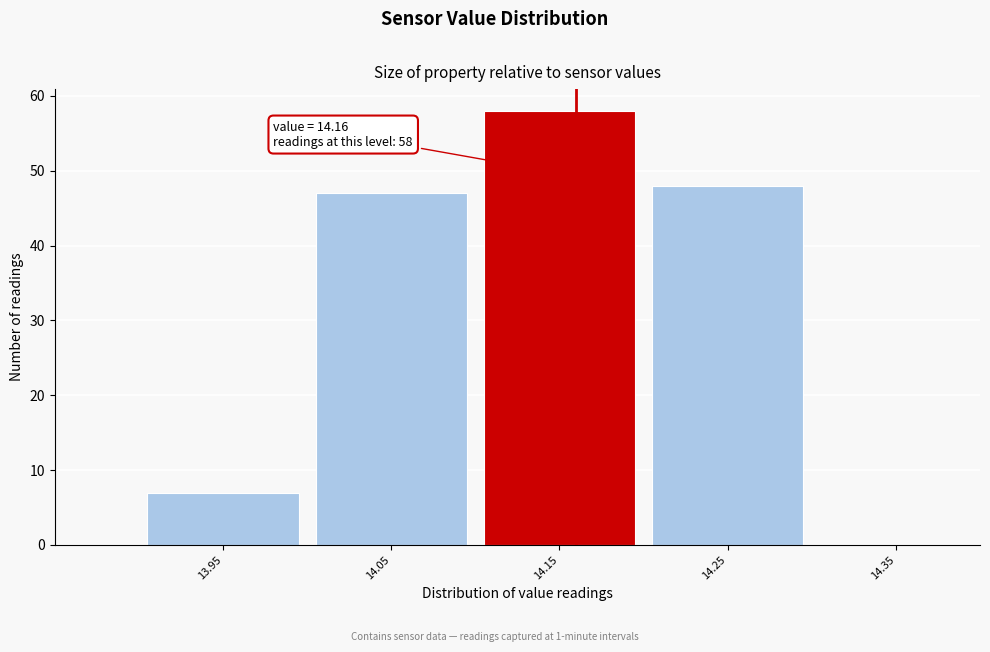

Over which range of the x-axis is the bar tallest?

14.1 to 14.2